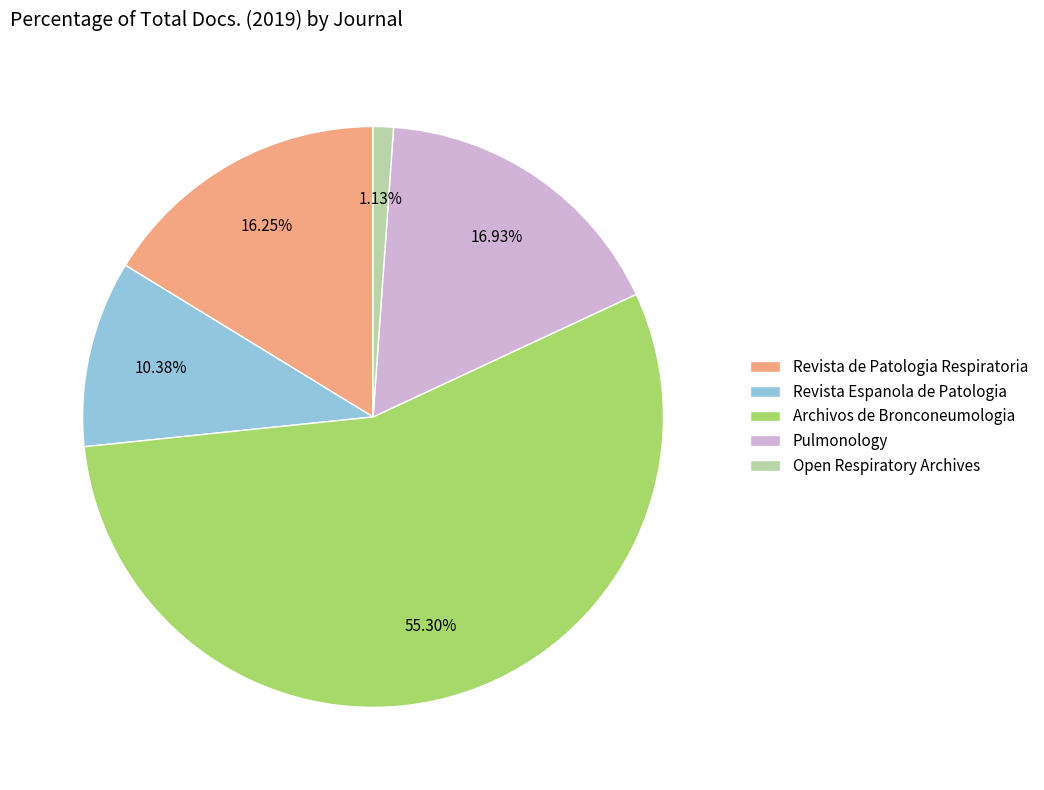

How much of the chart is everything except Revista de Patologia Respiratoria?

83.7%